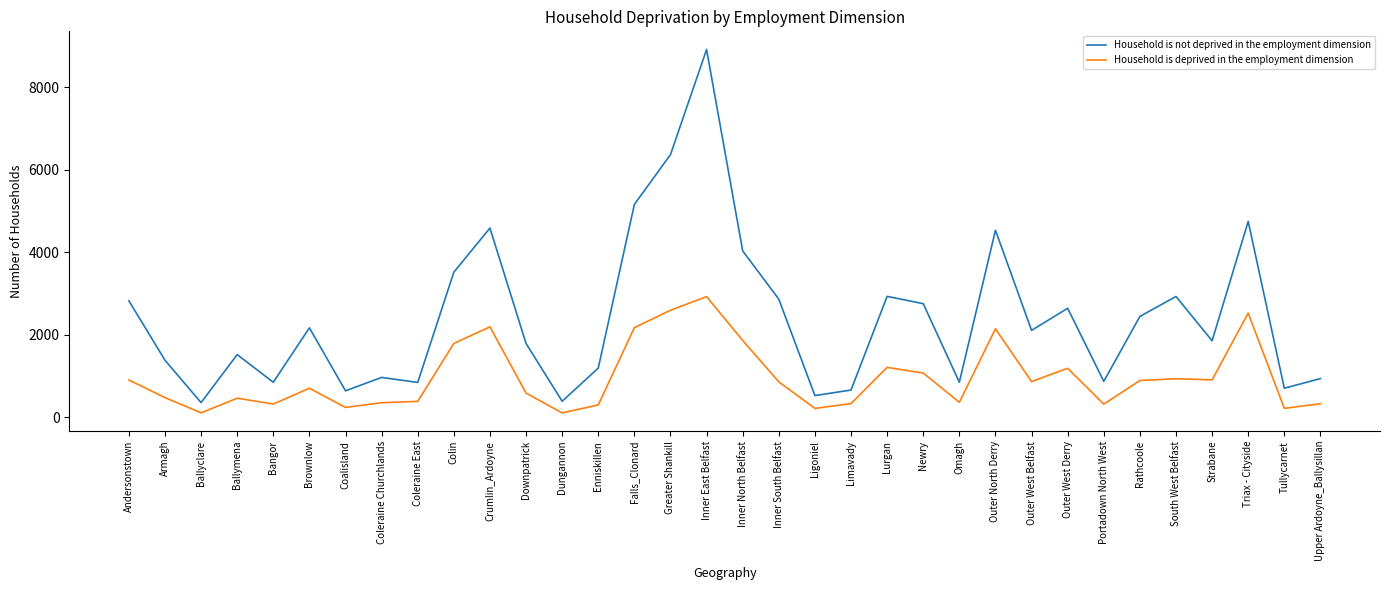

The value of Household is not deprived in the employment dimension at Upper Ardoyne_Ballysillan is 1312. True or false?

False